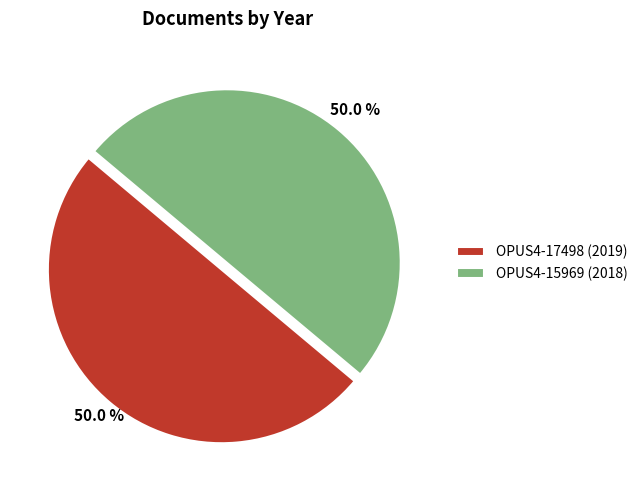

The OPUS4-17498 (2019) slice represents 40% of the pie. True or false?

False